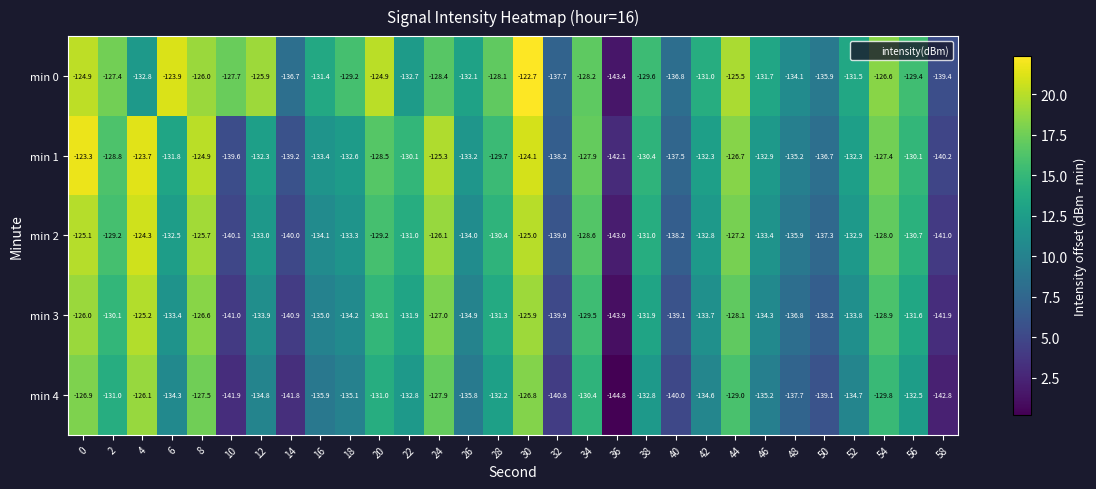

At which category is the sum across all series the highest?

30